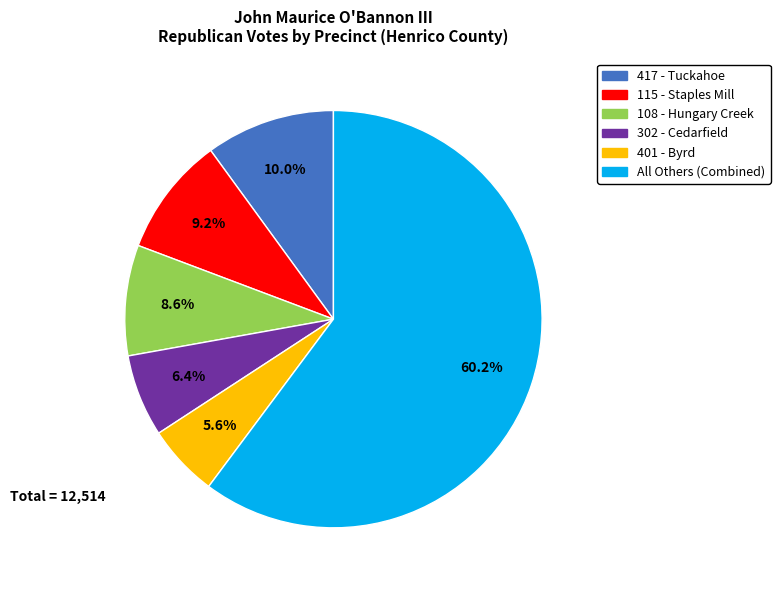

Is there a majority slice in this chart?

Yes